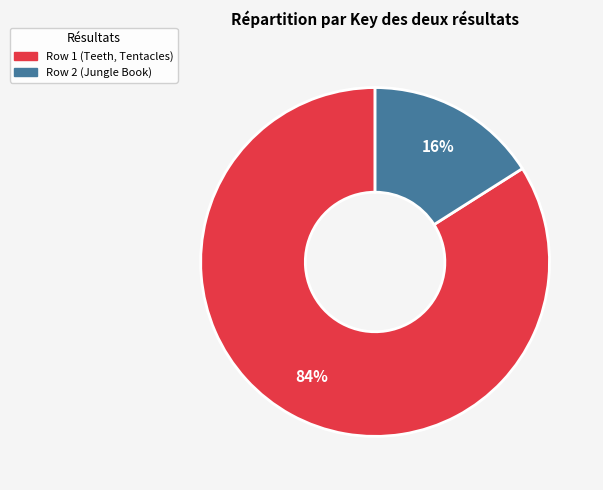

Approximately how many times larger is the value at Row 1 (Teeth, Tentacles) compared to Row 2 (Jungle Book)?

5.2